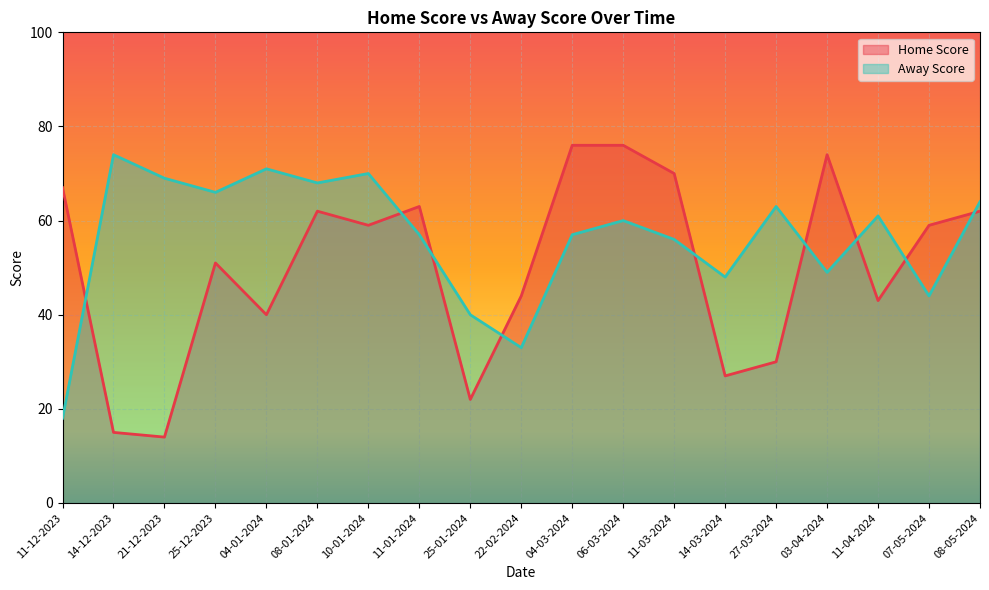

The Away Score series shows 69 at 21-12-2023. True or false?

True